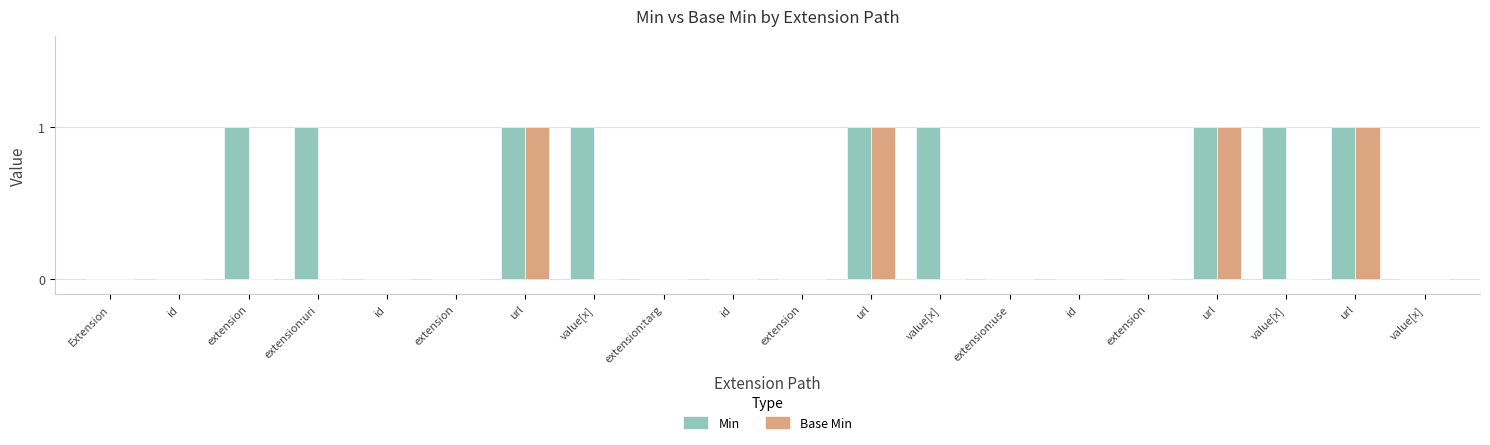

How many categories are shown in the chart?

20